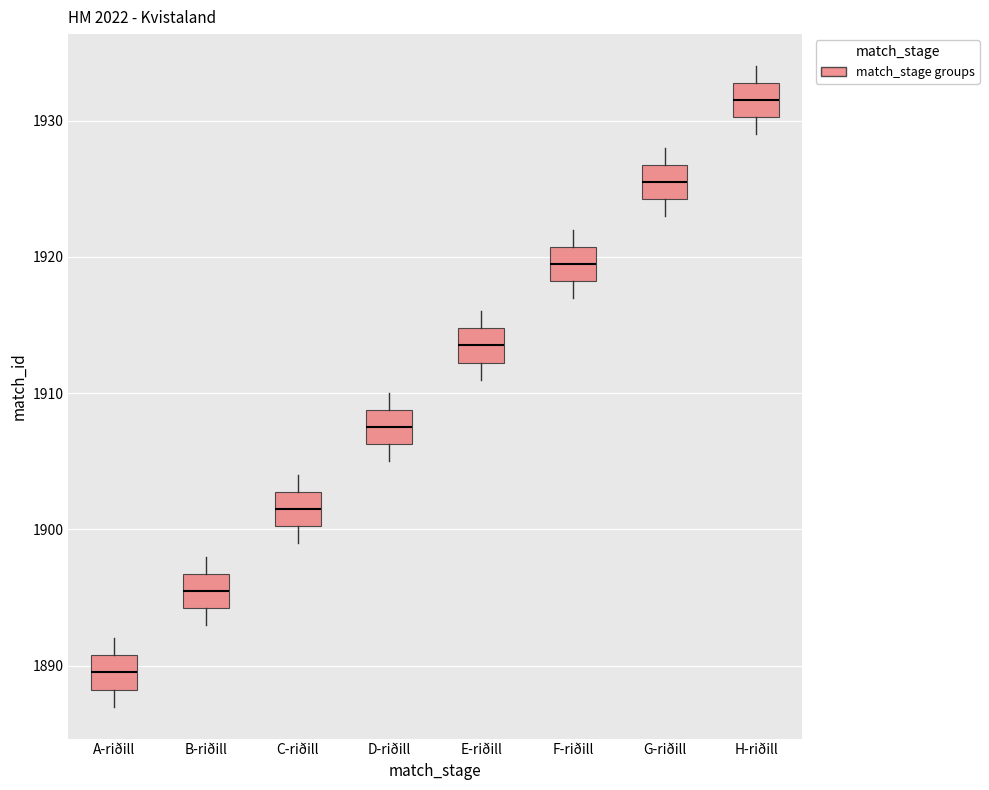

Where does the upper whisker of the box for E-riðill end on the y-axis? The values are not printed on the chart, so give them approximately, as read against the axis.

1916